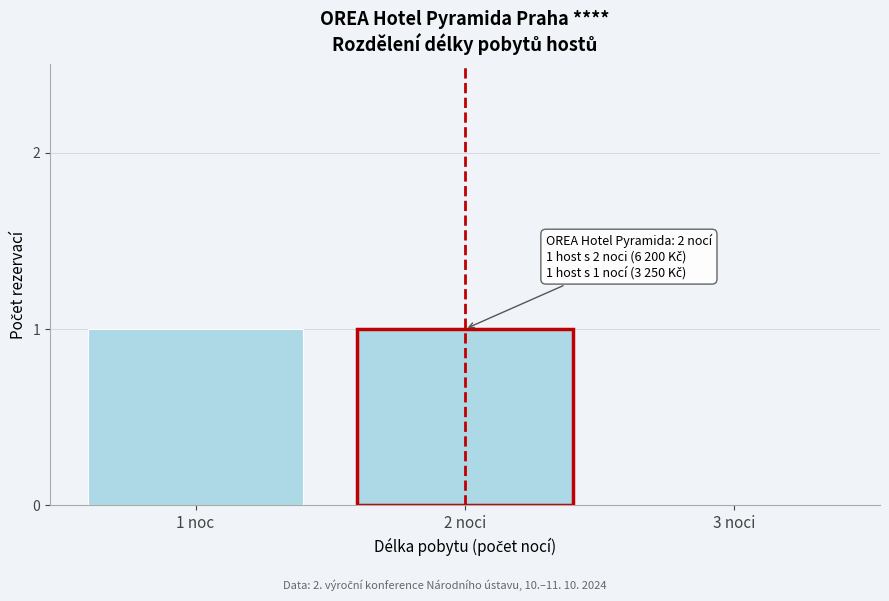

Reading left to right, extract all data points from this chart.

1 noc=1	2 noci=1	3 noci=0